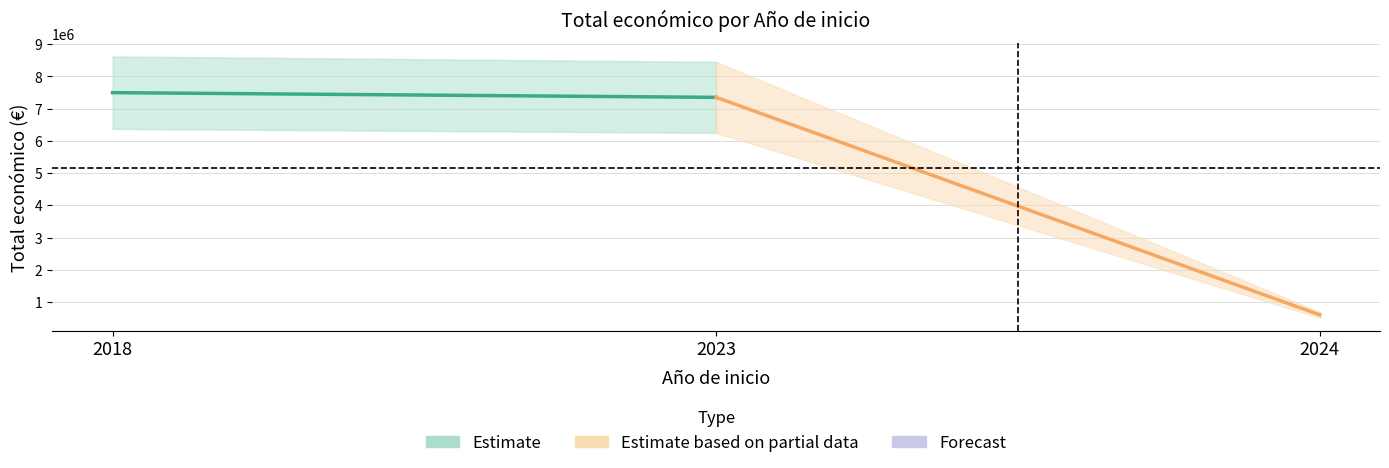

List the series in order of their peak value, highest first.

Estimate, Estimate based on partial data